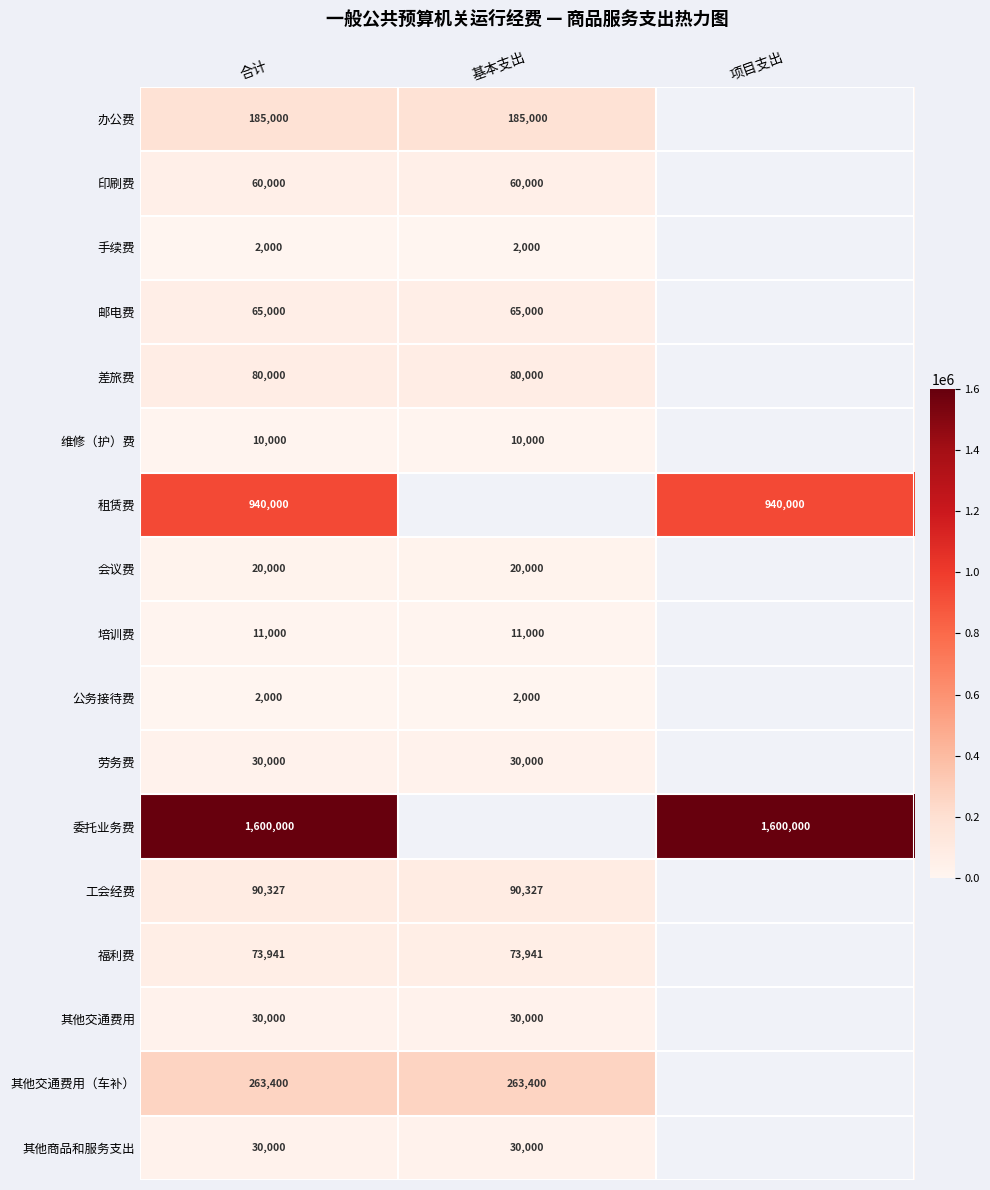

Which category has the highest value across all series?

合计